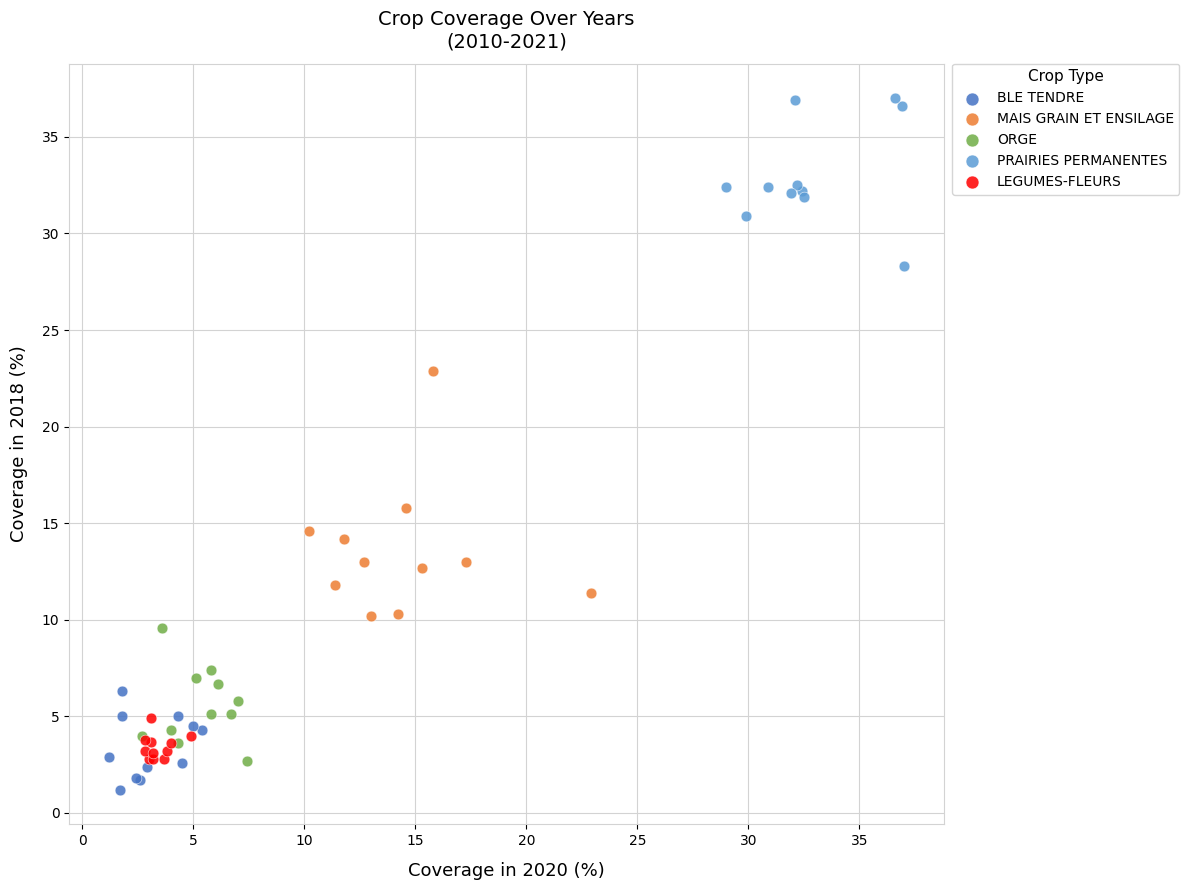

Which series contains the lowest Y value?

BLE TENDRE